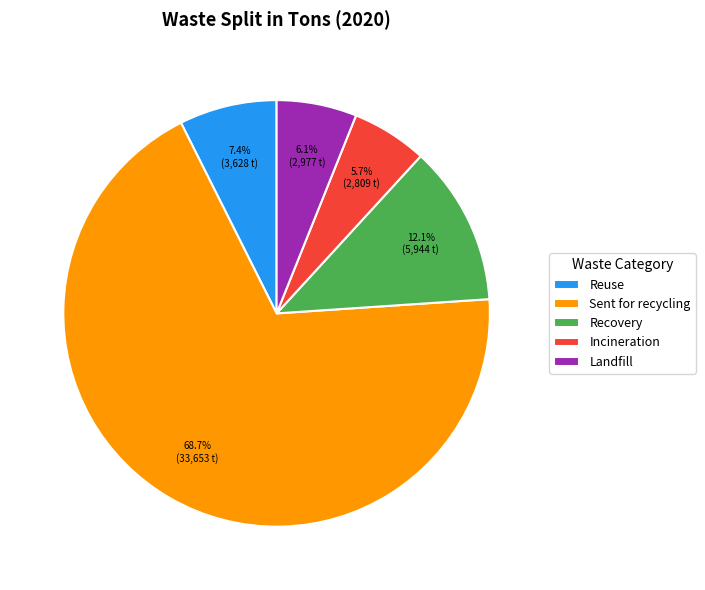

How many segments does this pie chart have?

5